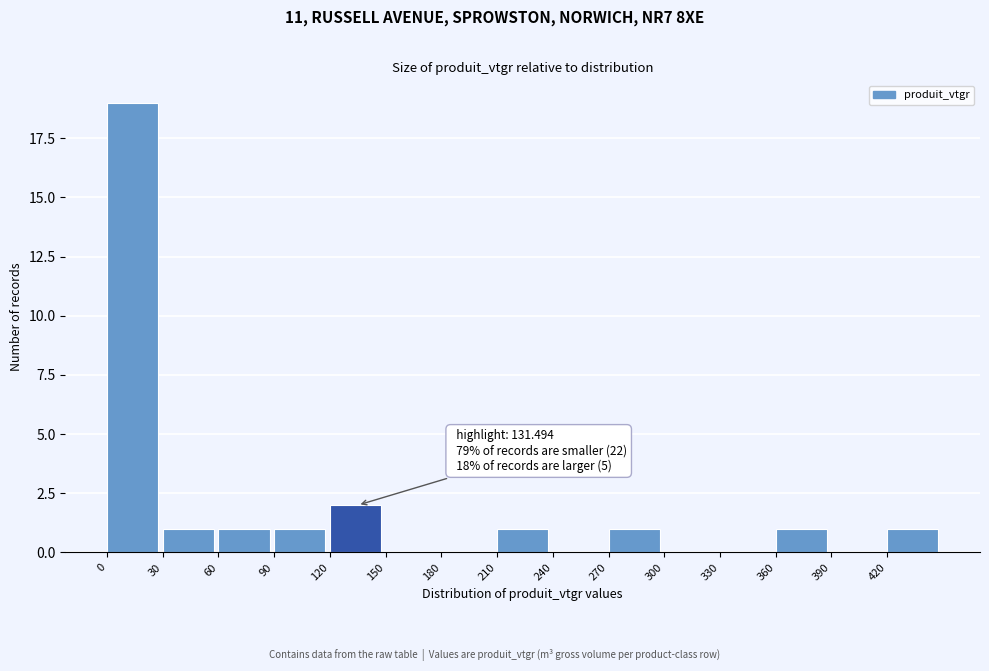

Which range on the x-axis has the tallest bar?

0 to 30